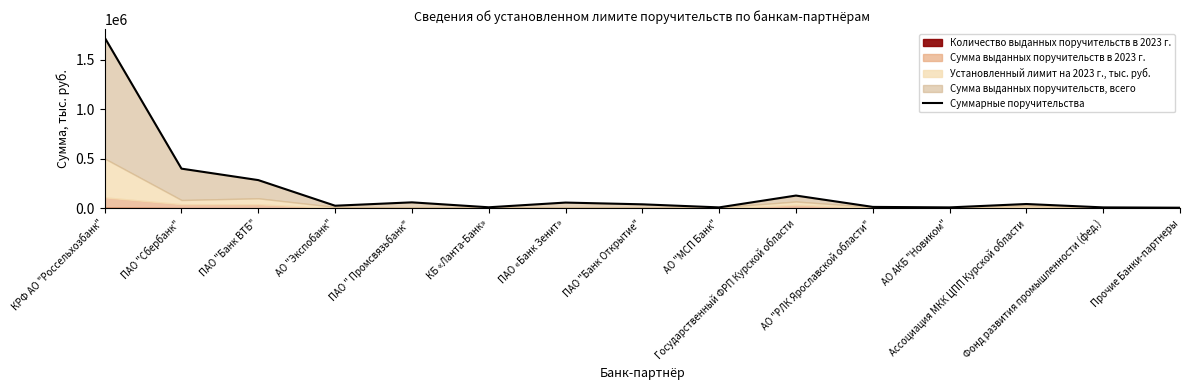

What is the label of the 11th point from the left?

АО "РЛК Ярославской области"